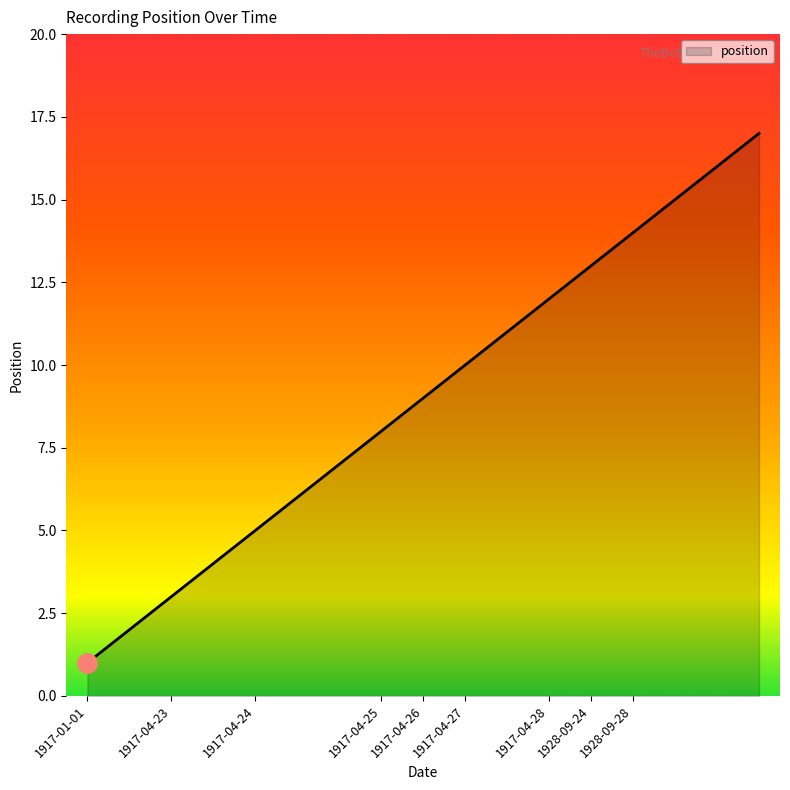

What is the maximum value shown in the chart?

17